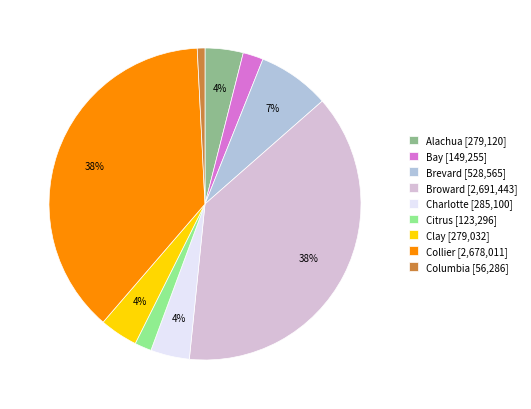

To the nearest percent, what is the difference between the Columbia [56,286] and Charlotte [285,100] slice percentages?

3%